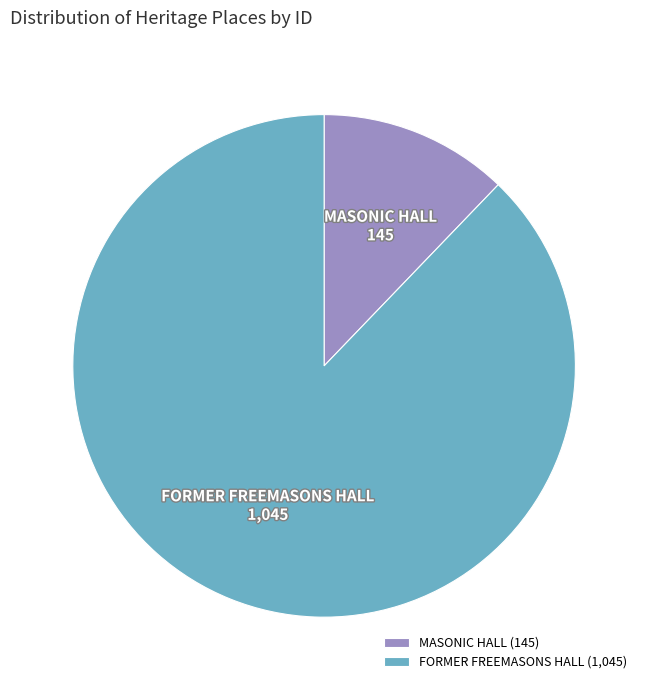

What is the smallest slice in the pie chart?

MASONIC HALL